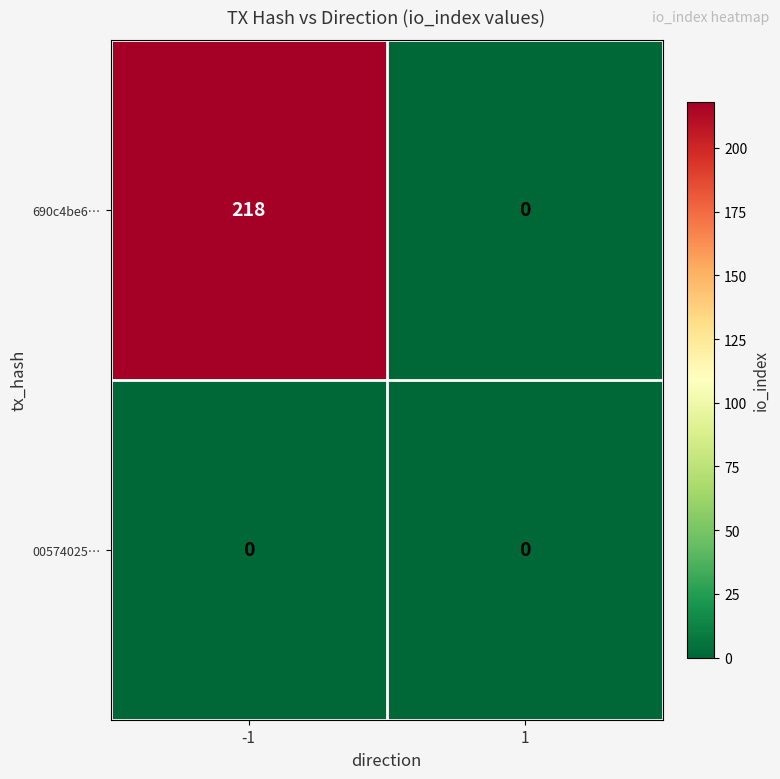

True or false: 690c4be6… has a value of 147 at 1.

False